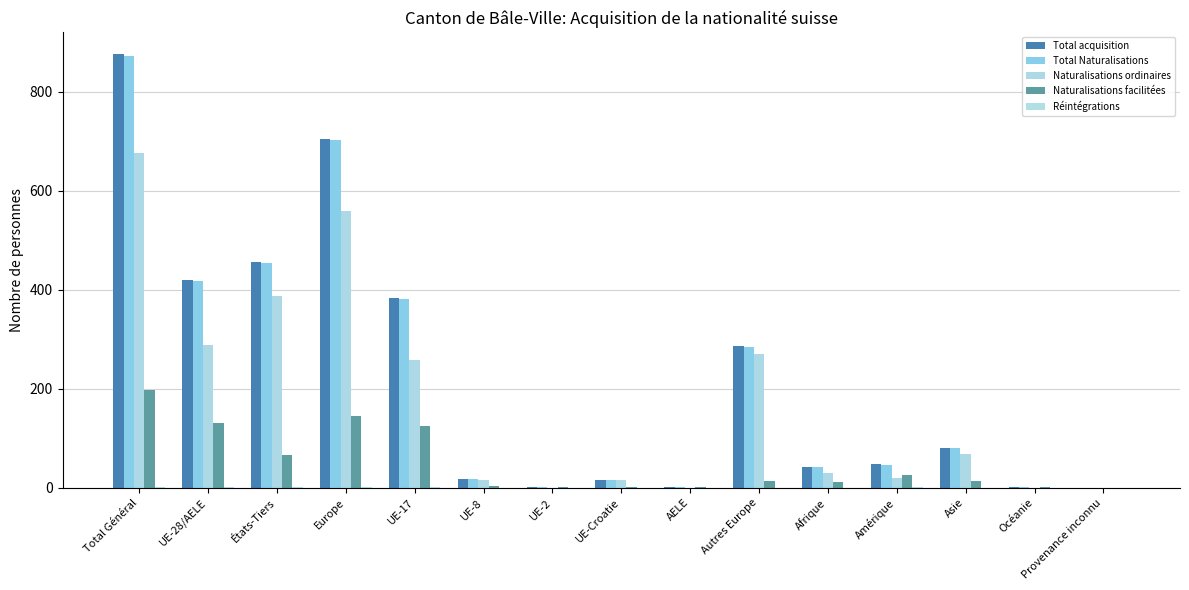

Where is Total acquisition nearest to the value 438?

UE-28/AELE